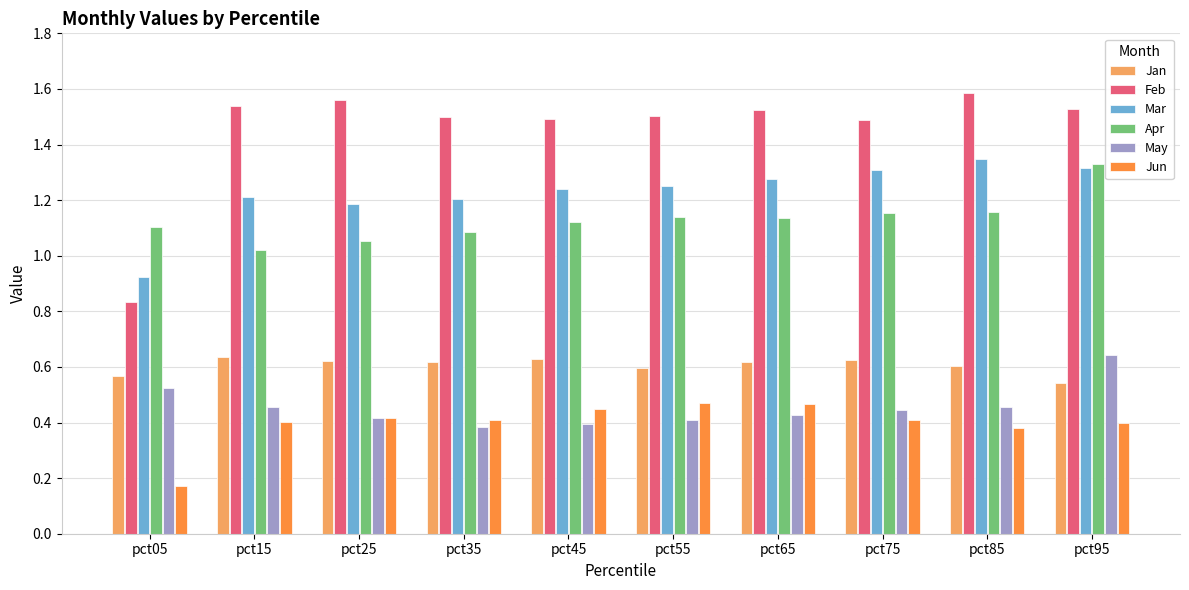

How many bars are there in total?

60